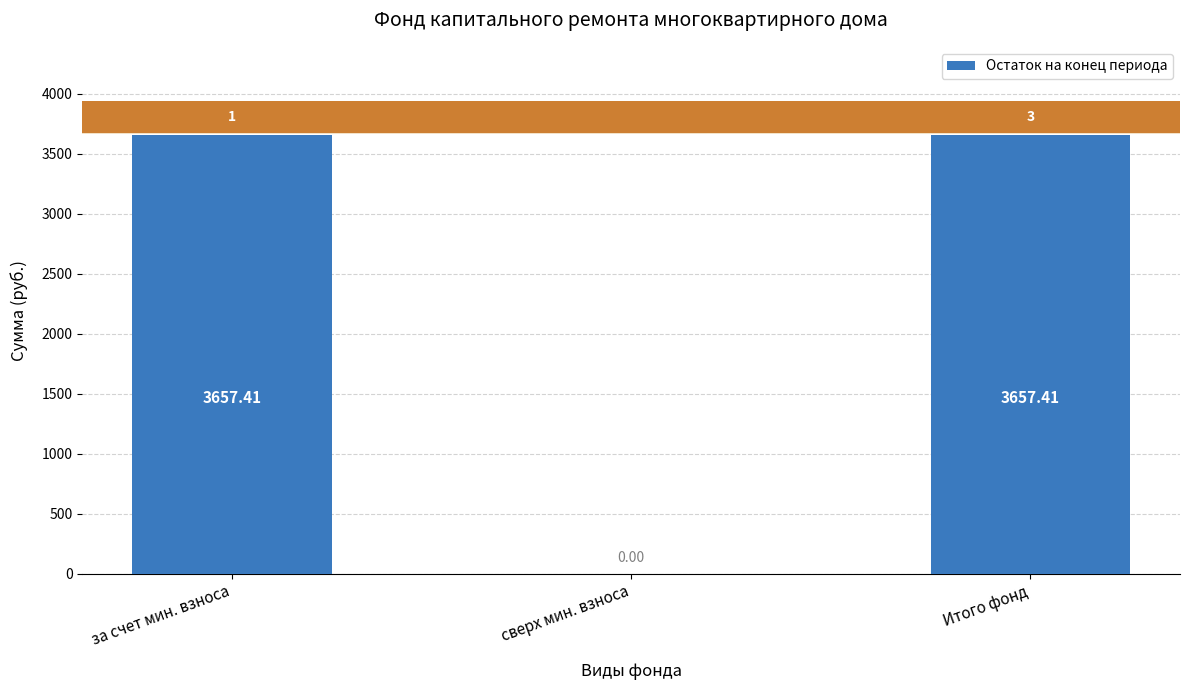

What is the change in value from за счет мин. взноса to сверх мин. взноса?

-3657.4